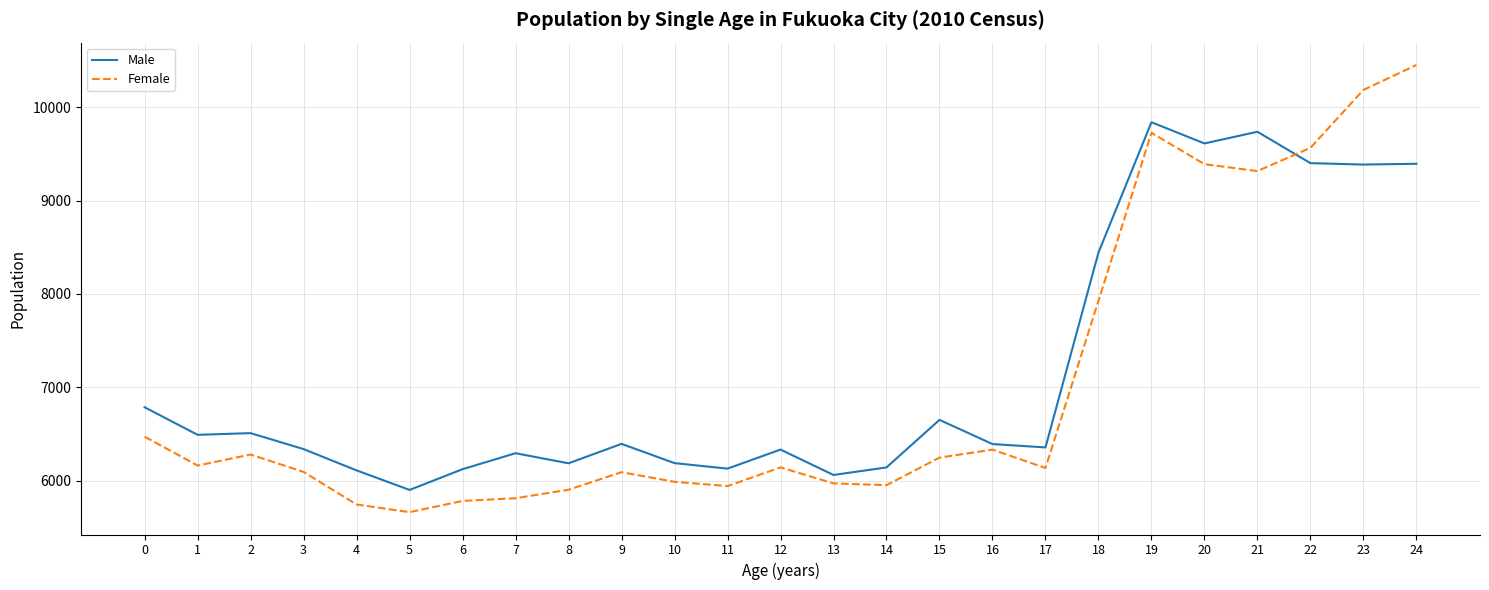

At which category does the chart reach its peak across all series?

24